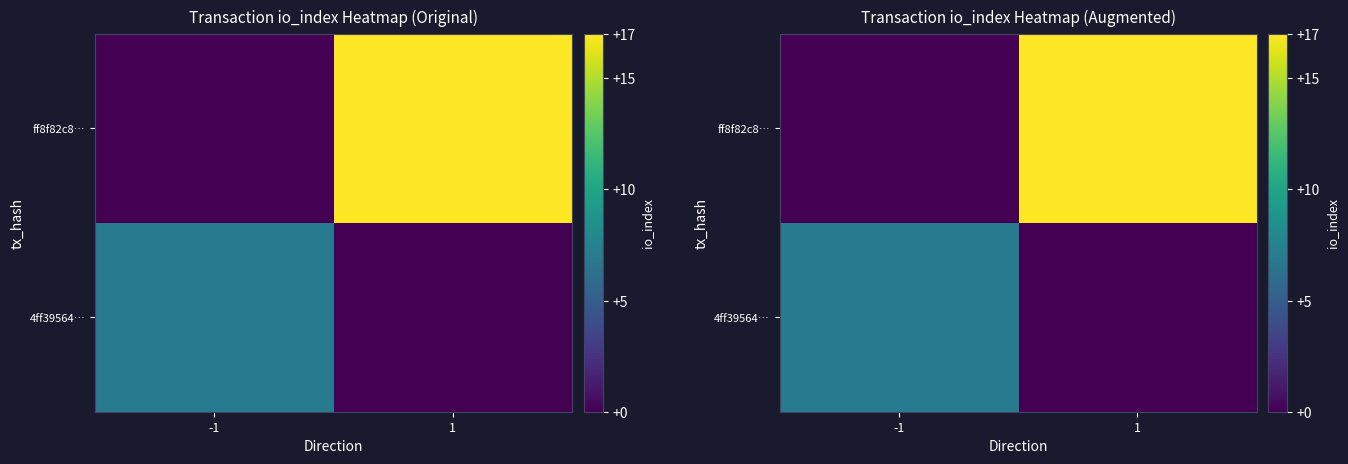

The 4ff39564… series shows -3 at 1. True or false?

False